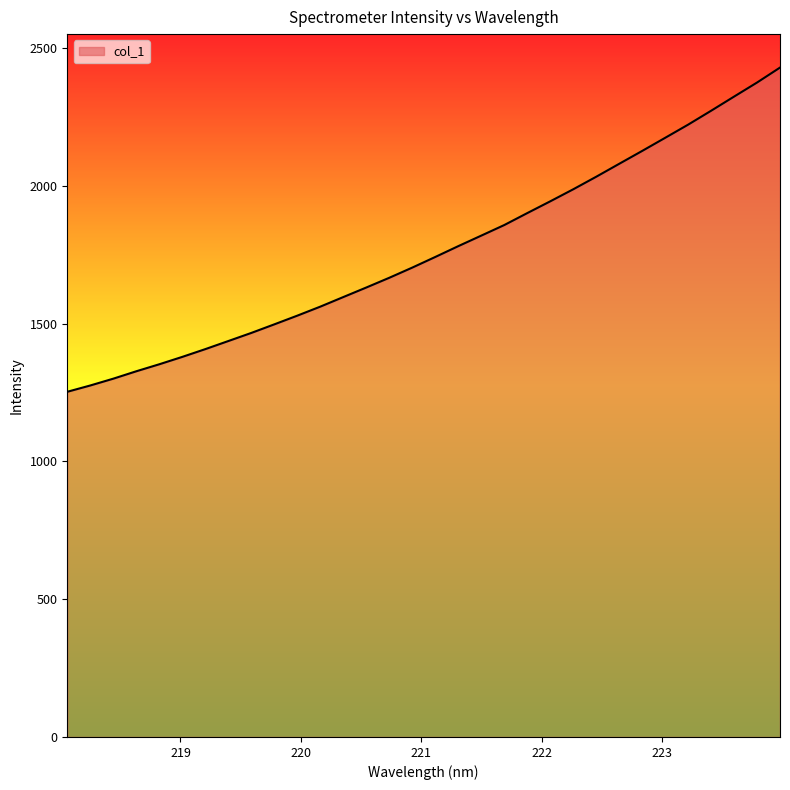

What is the maximum value shown in the chart?

2429.1